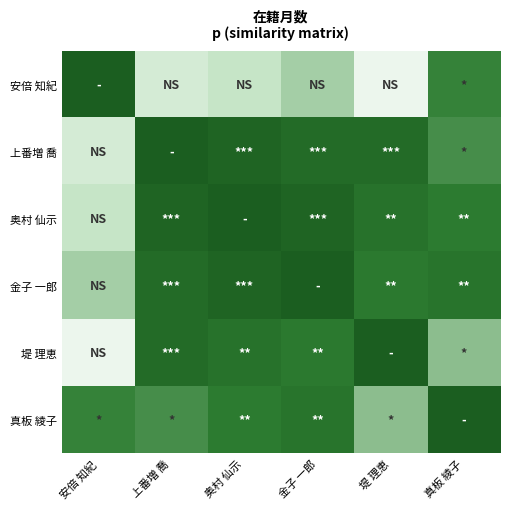

Rank the series at 奥村 仙示 from highest to lowest value.

奥村 仙示, 上番増 喬, 金子 一郎, 堤 理恵, 真板 綾子, 安倍 知紀